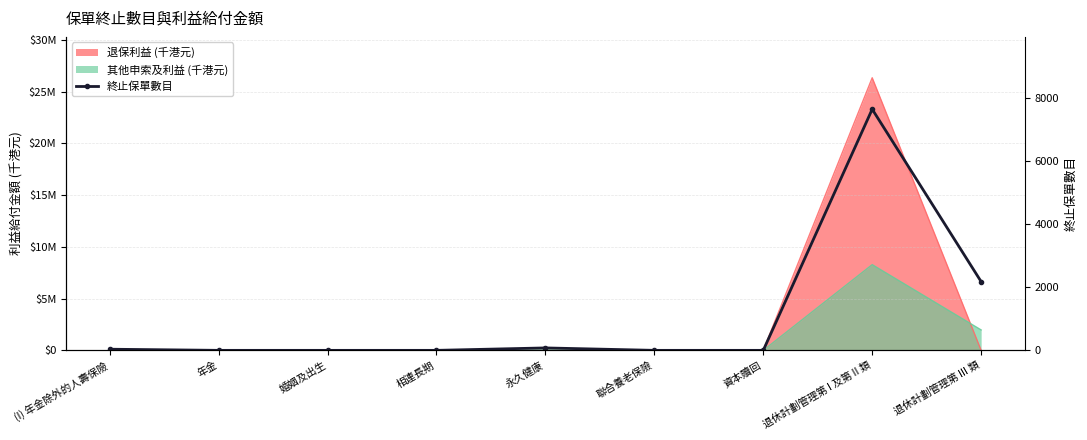

What is the sum of the values at (I) 年金除外的人壽保險 and 資本贖回?

36